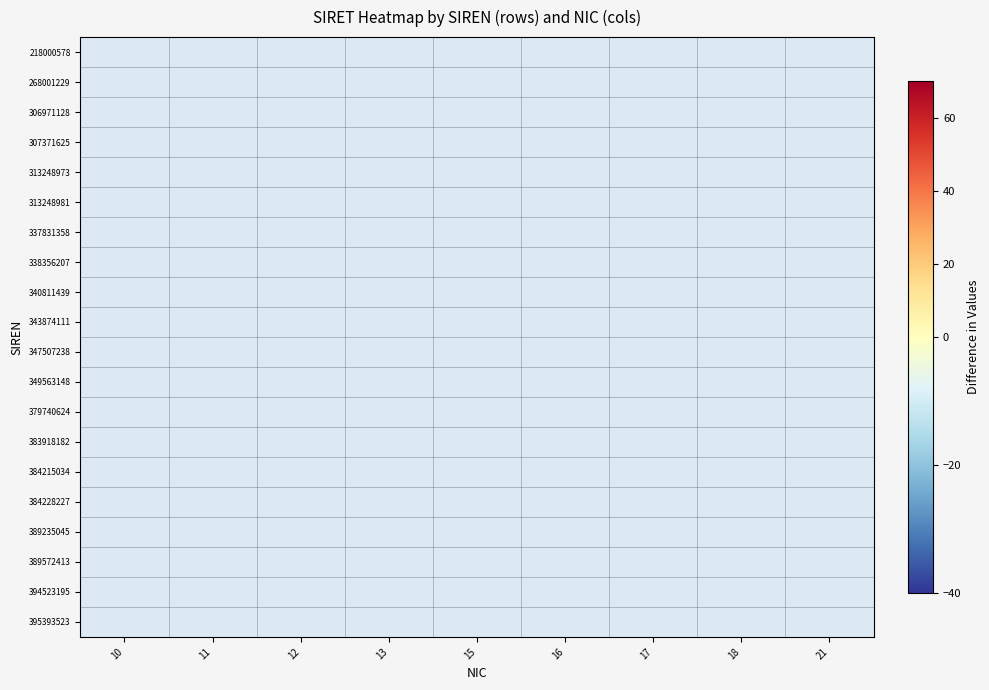

List the labels in order of 349563148 value, largest first.

10, 11, 12, 13, 15, 16, 17, 18, 21